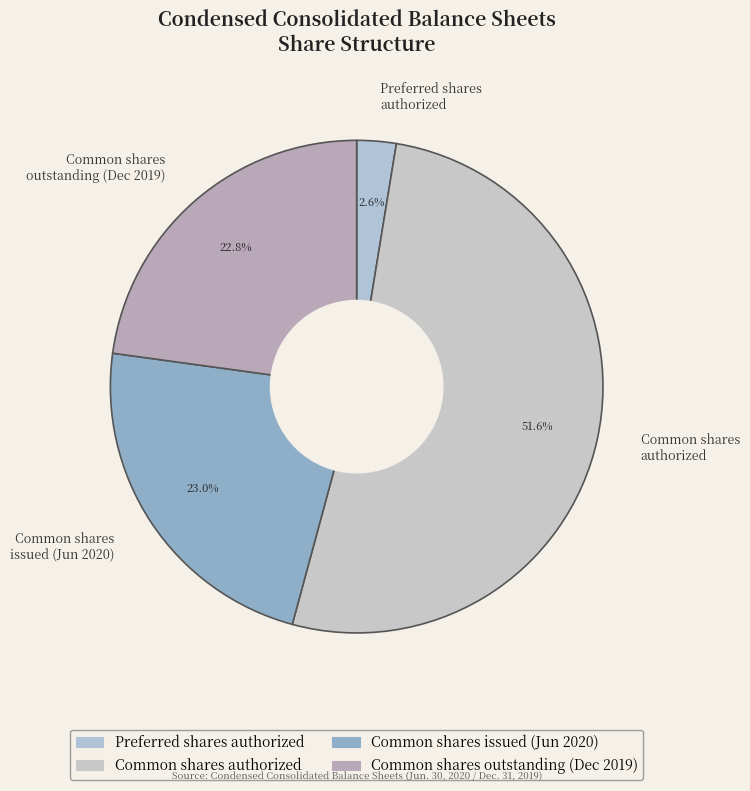

Is there a majority slice in this chart?

Yes